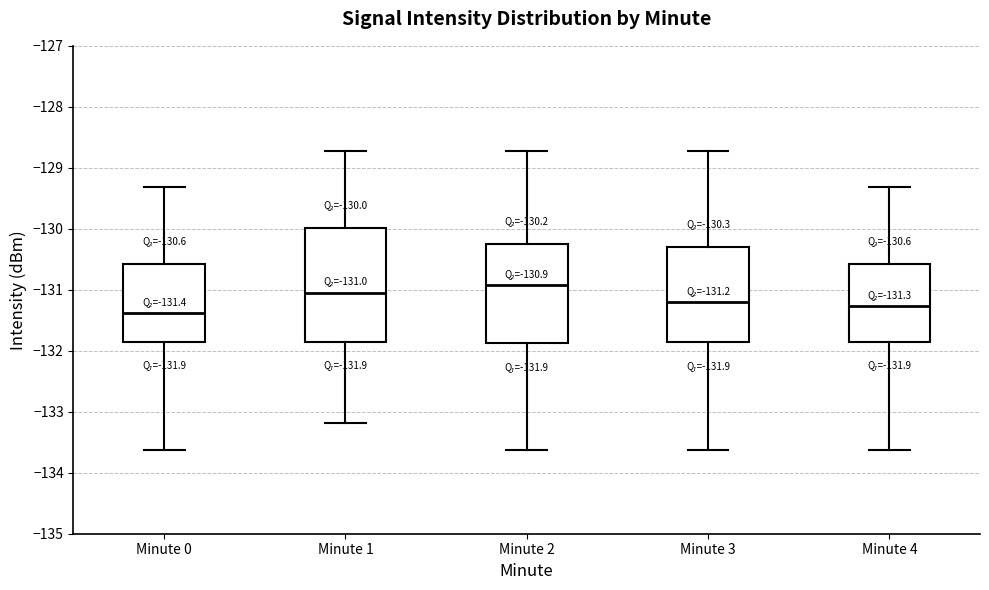

Which box is the tallest, from its lower edge to its upper edge?

Minute 1